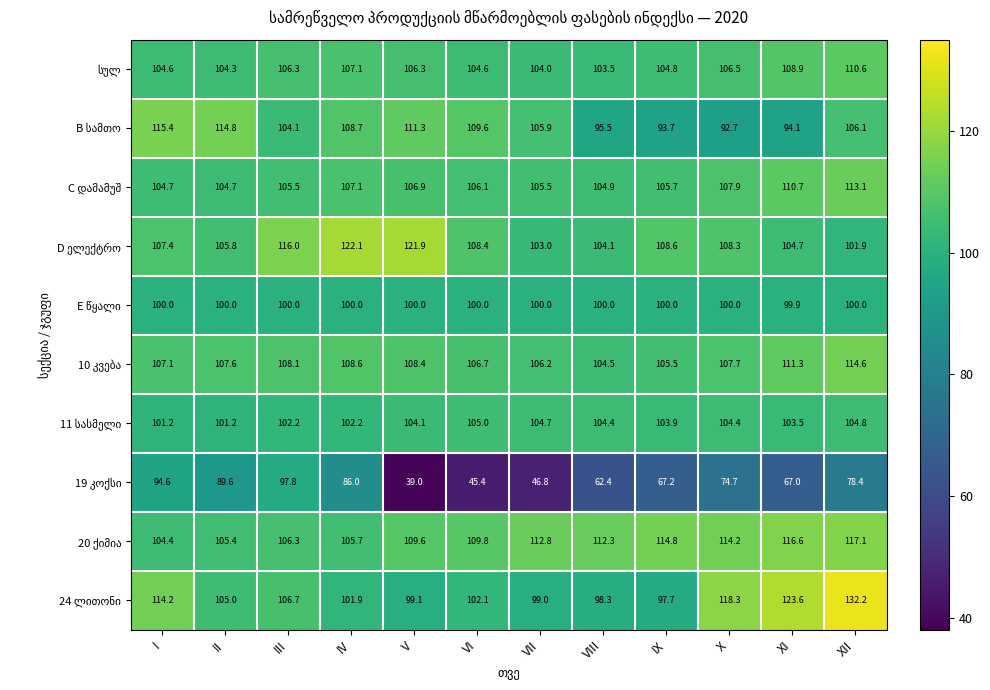

At which category is the sum across all series the highest?

XII